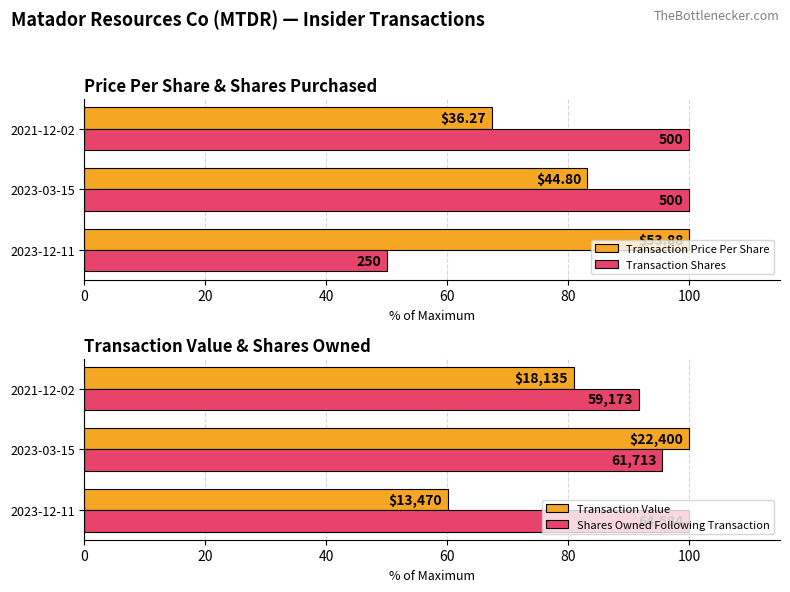

What is the smallest value displayed?

50.0